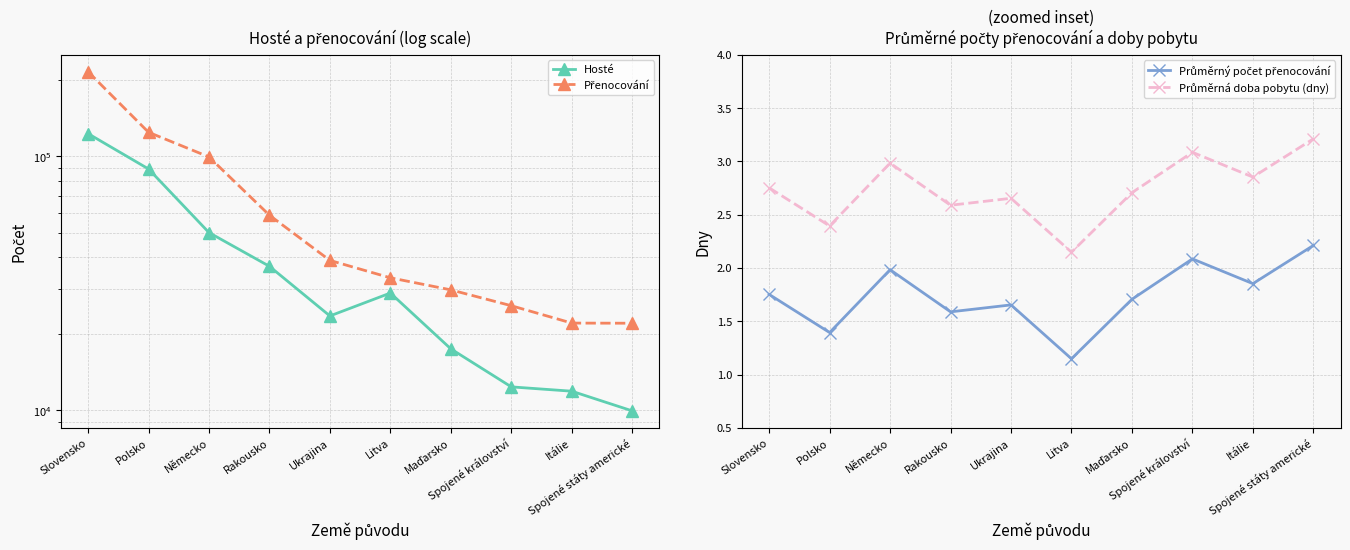

True or false: Průměrný počet přenocování and Průměrná doba pobytu (dny) cross at least once.

False